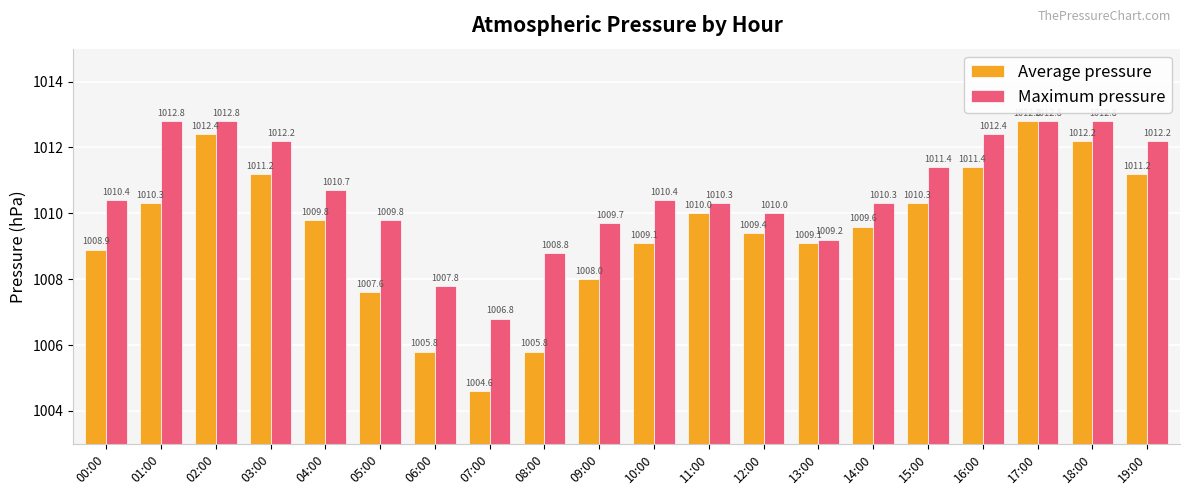

Which series has the largest total across all categories?

Maximum pressure